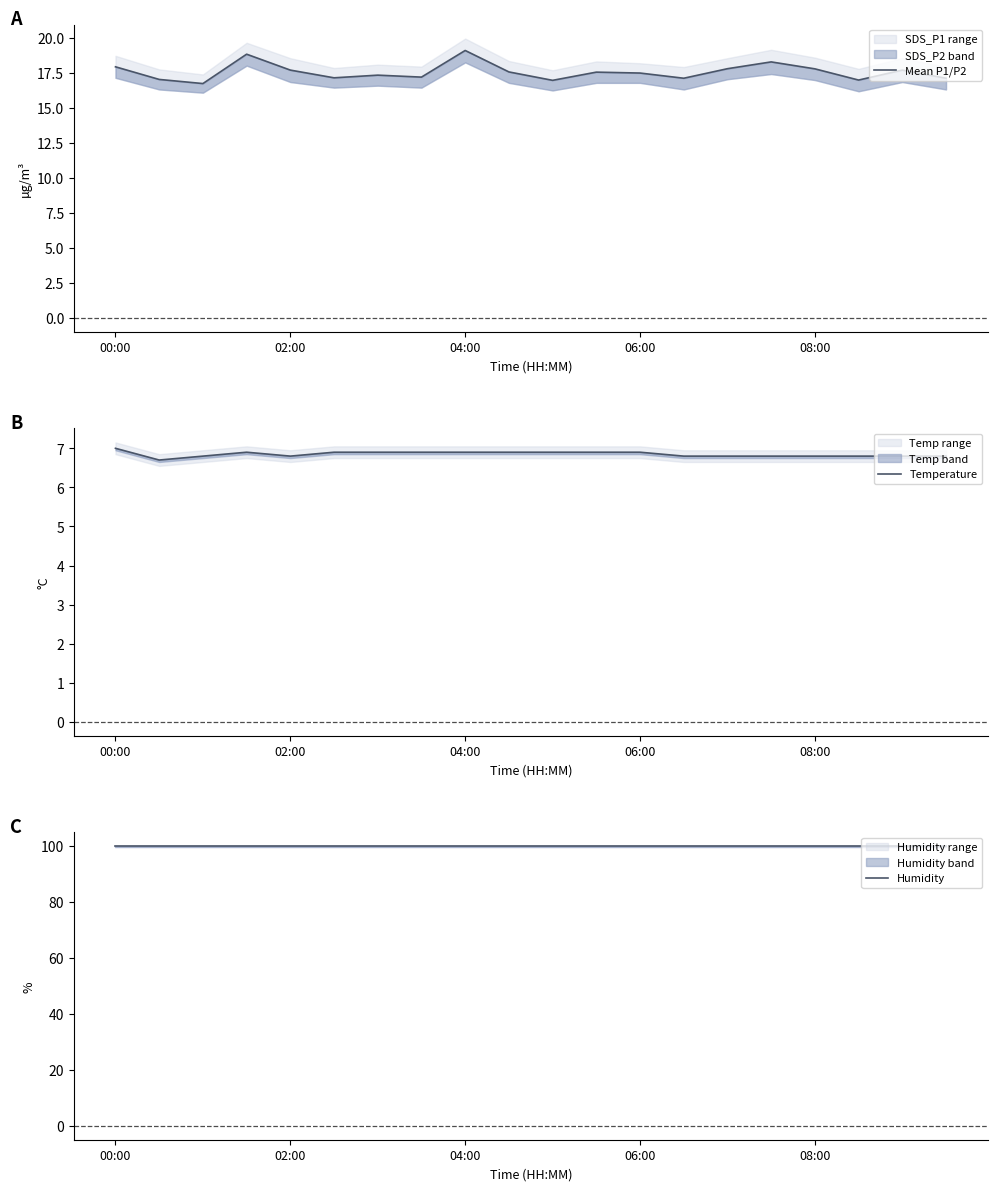

At which label is Temperature closest to 6?

02:00